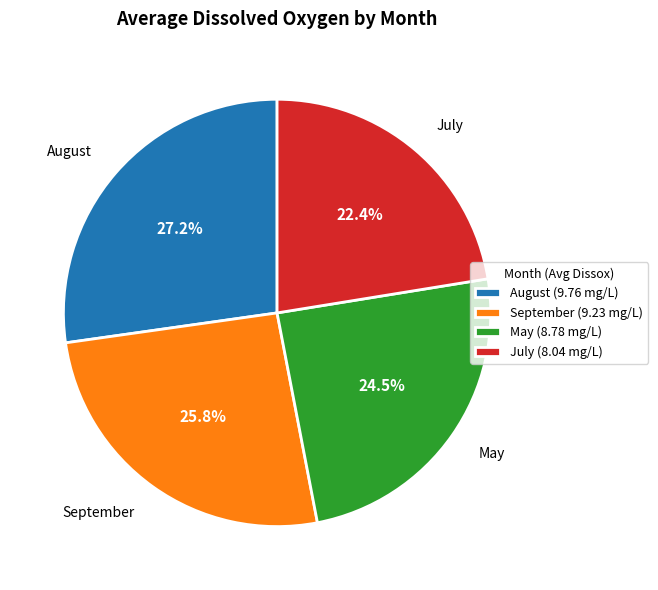

Is May (8.78 mg/L) the majority of the pie?

No